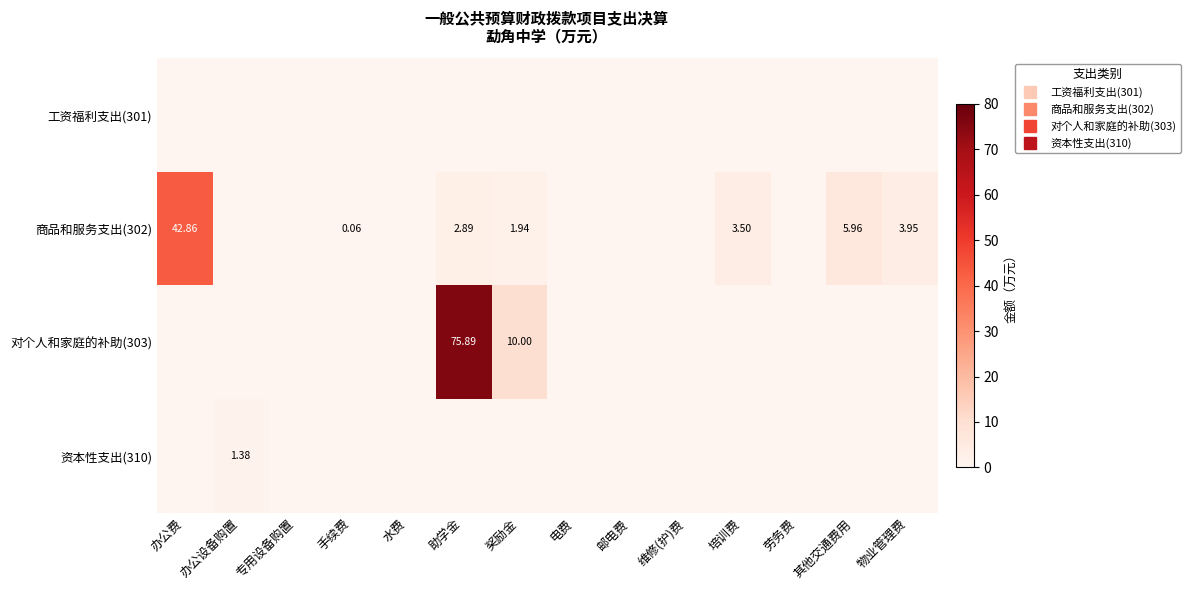

The 商品和服务支出(302) series shows 3.0 at 奖励金. True or false?

False